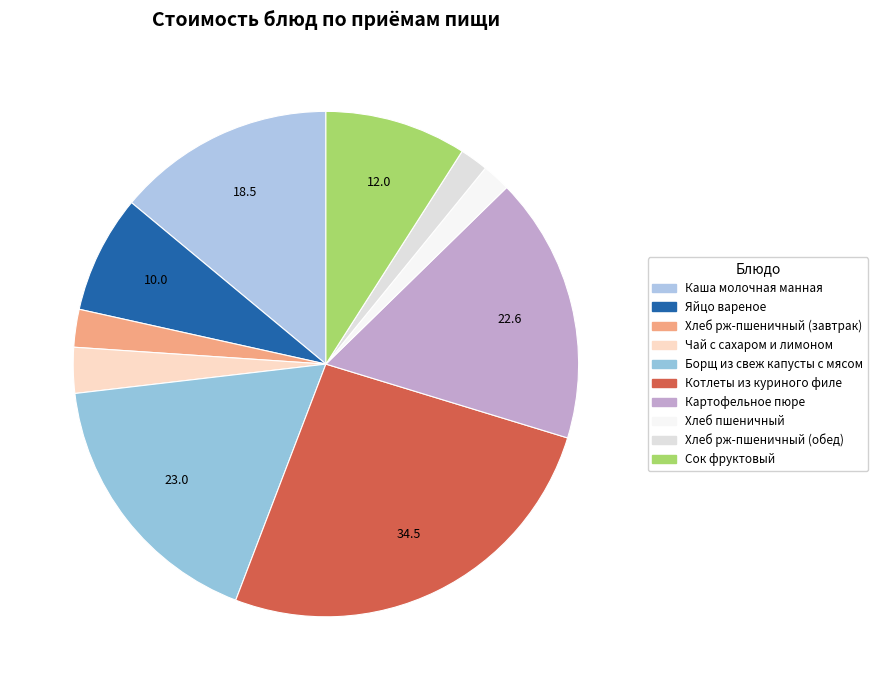

How many slices are in this pie chart?

10